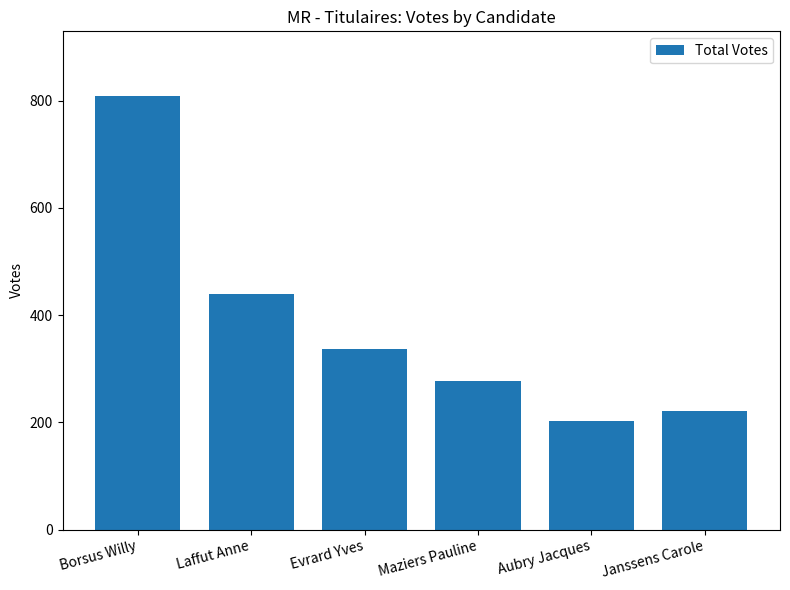

What is the difference between the second highest and minimum values?

238